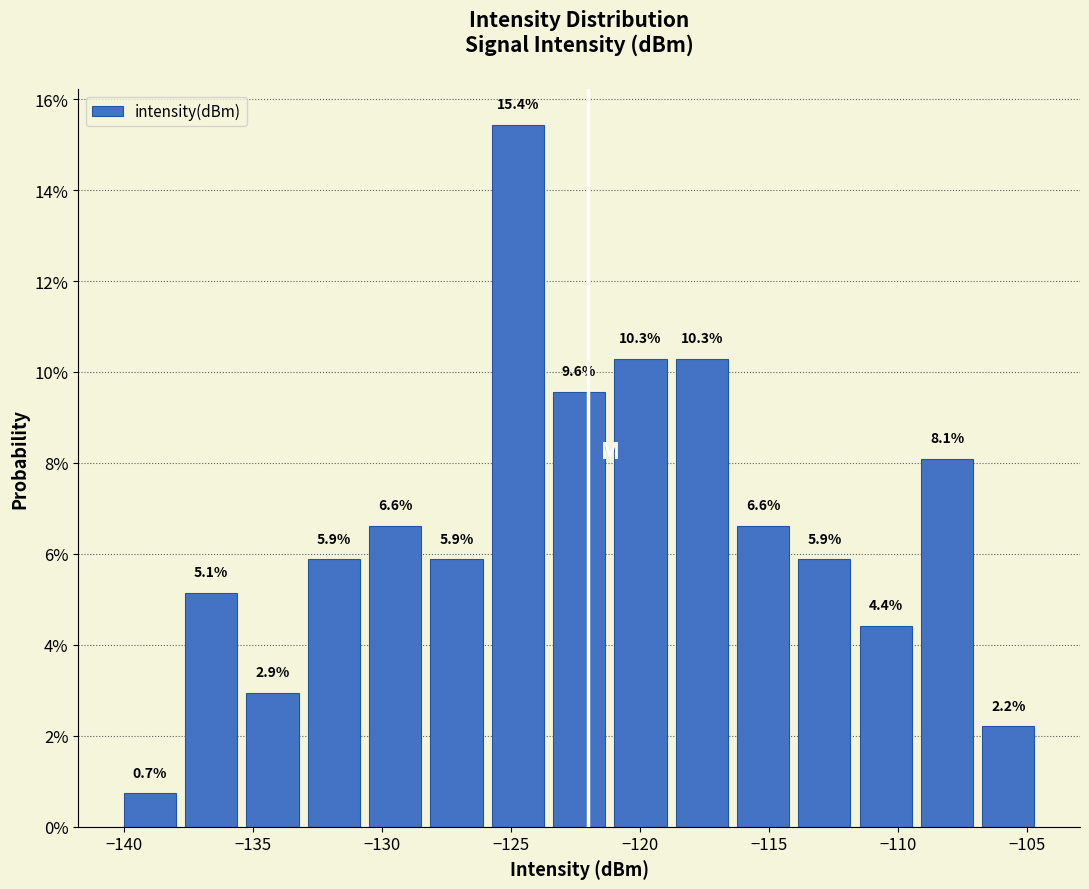

How tall is the bar that spans -119.0 to -116.5 on the x-axis? The bar edges are not printed on the chart, so give them approximately, as read against the axis.

10.3